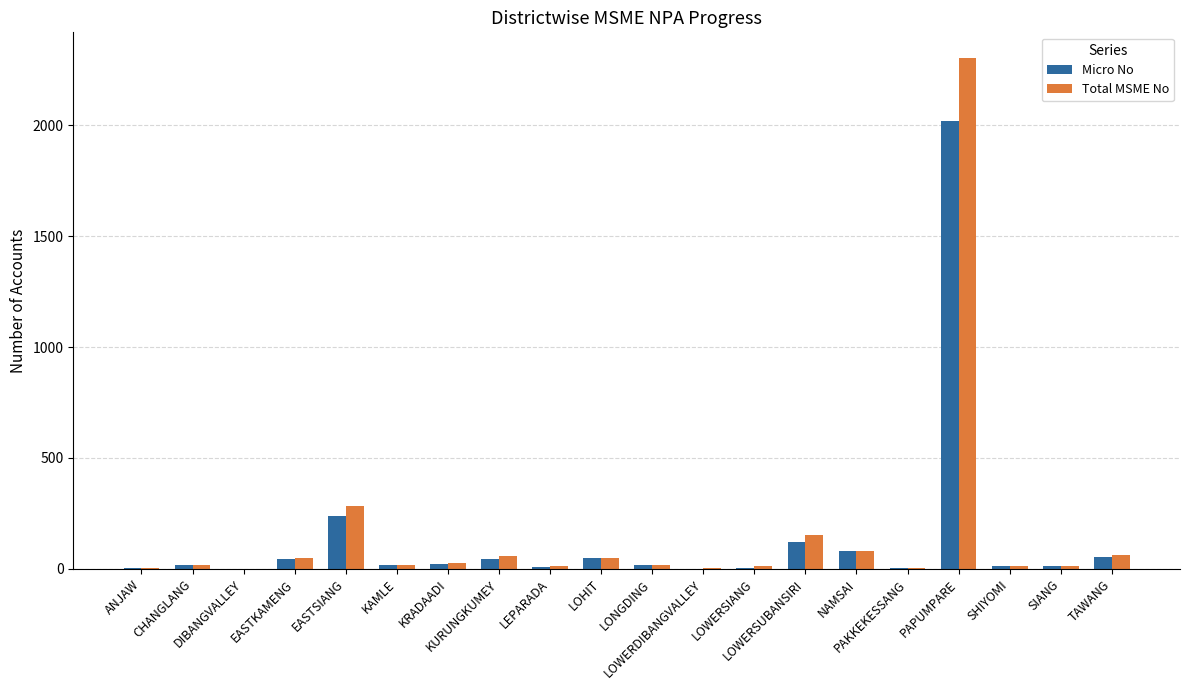

Which series has the widest spread of values?

Total MSME No